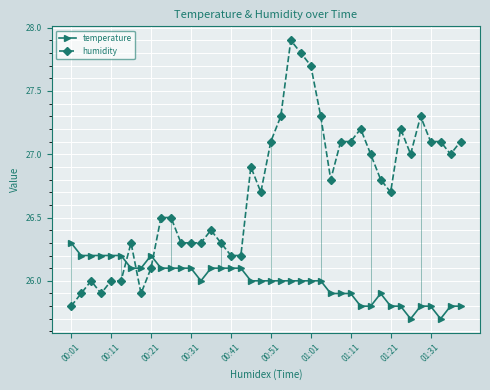

What is the difference between the second highest and minimum values in the humidity series?

2.0